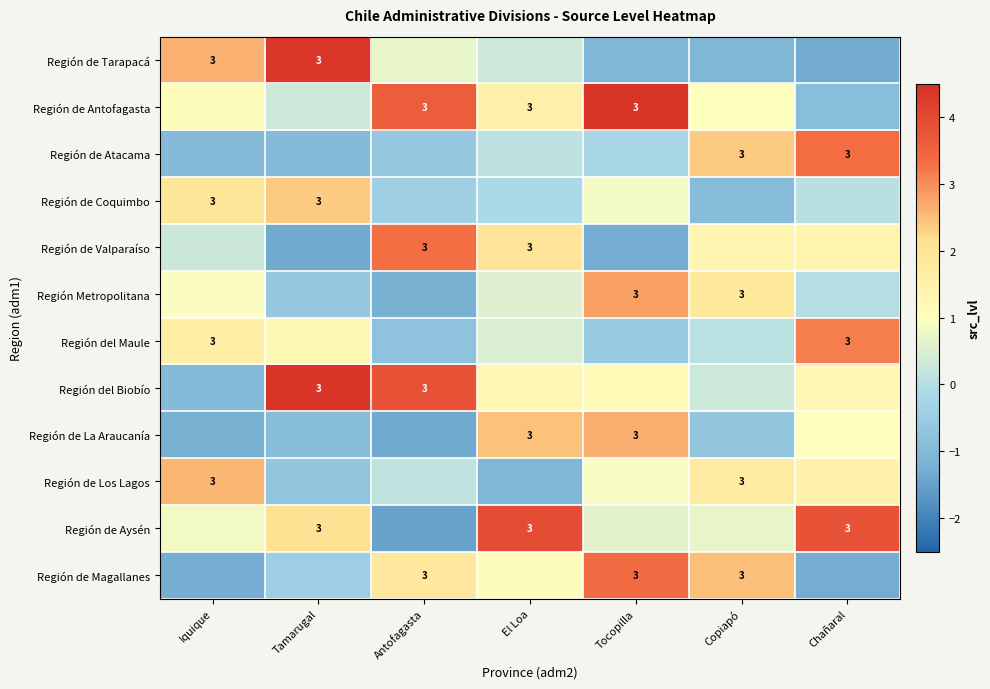

Between Chañaral and Antofagasta, which is larger?

Antofagasta